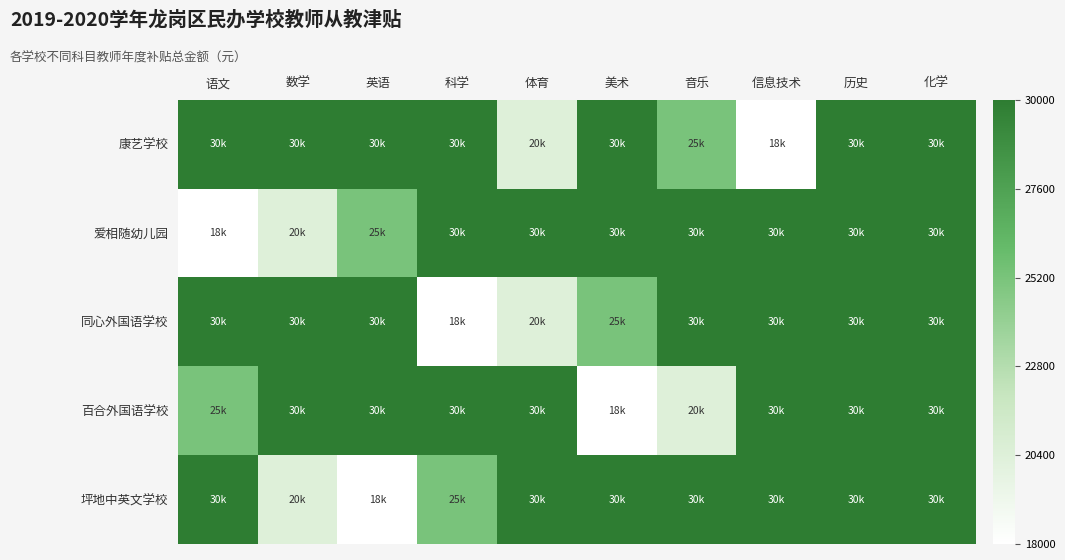

At 体育, list the series in order from largest to smallest.

爱相随幼儿园, 百合外国语学校, 坪地中英文学校, 康艺学校, 同心外国语学校